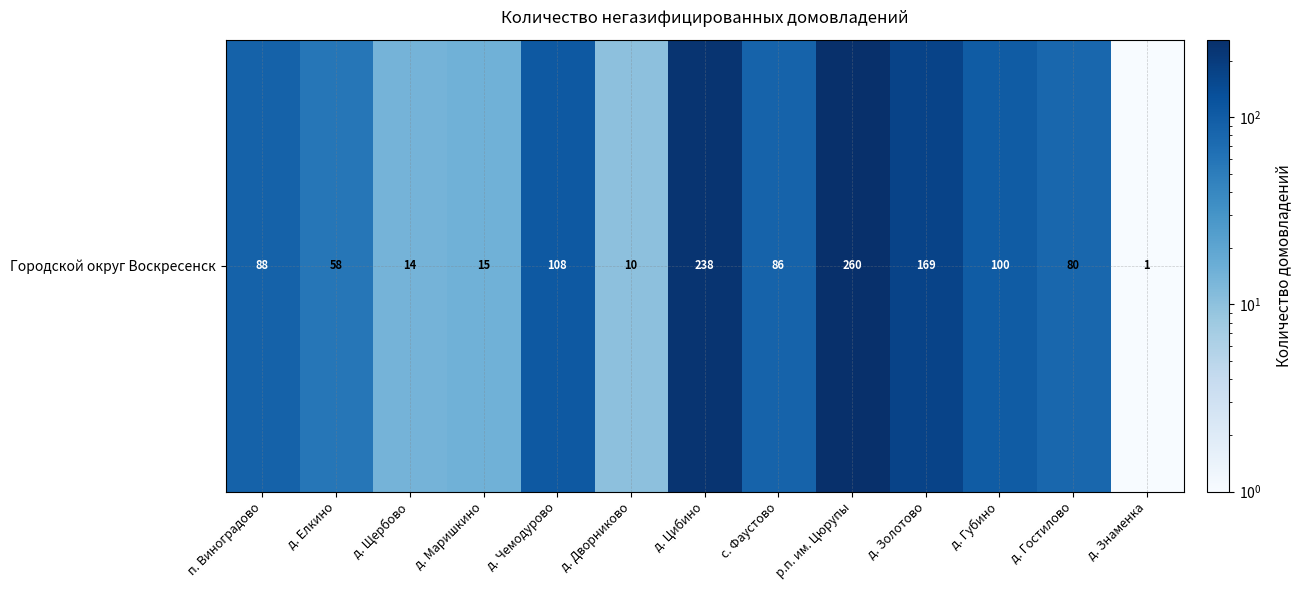

What is the sum of all values?

1227